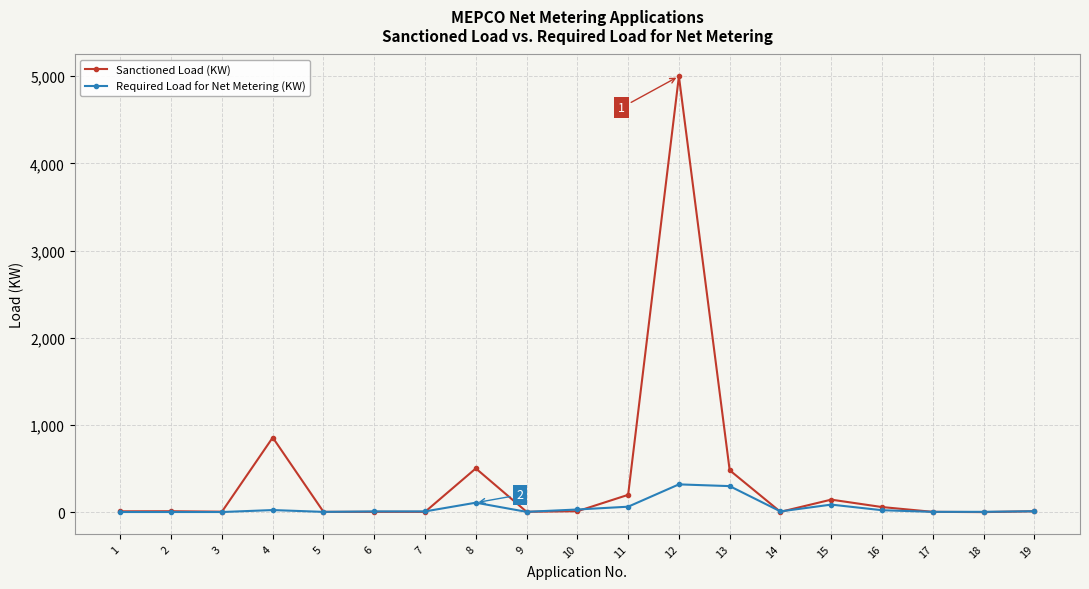

What is the smallest value displayed?

2.0